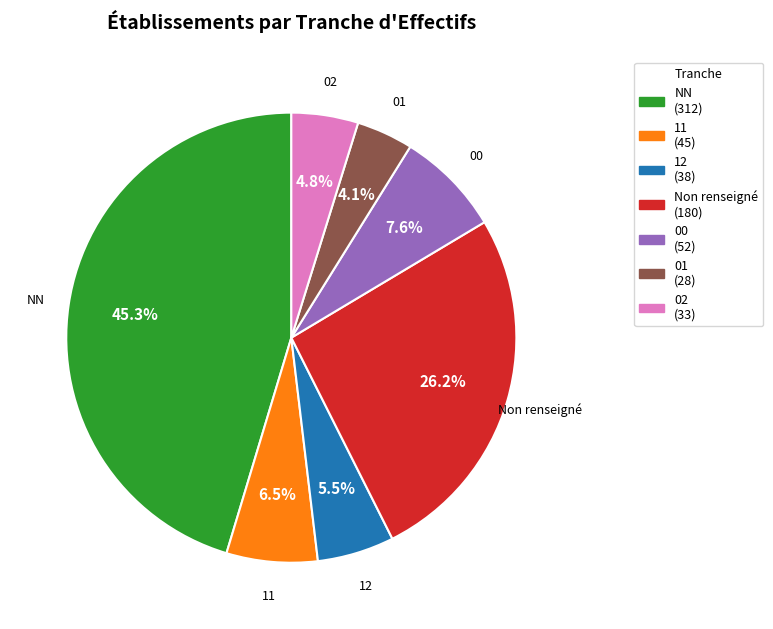

Which slice is the largest?

NN